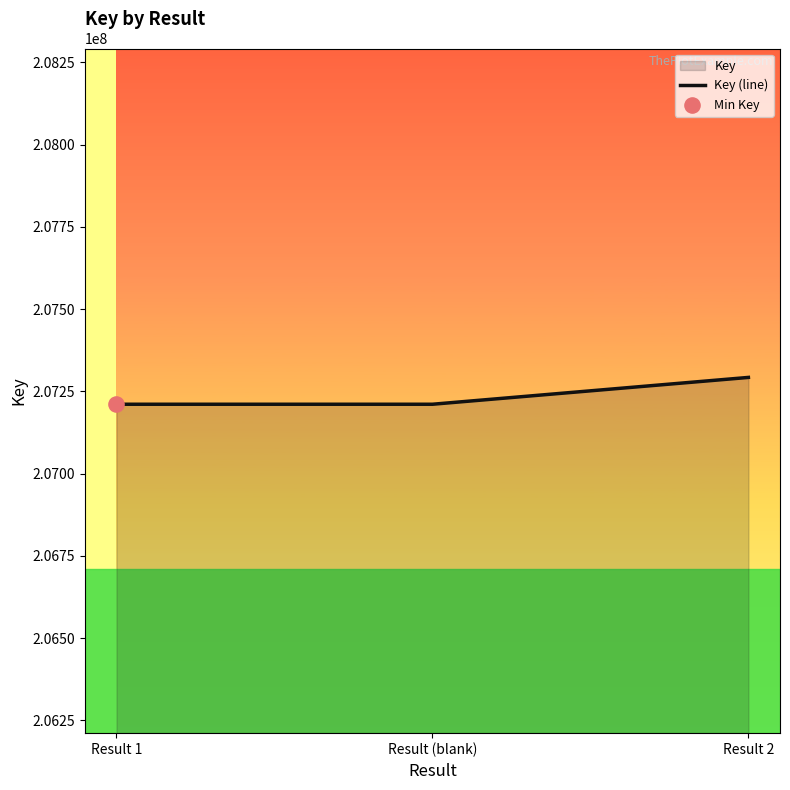

Approximately how many times larger is the value at Result (blank) compared to Result 1?

1.0